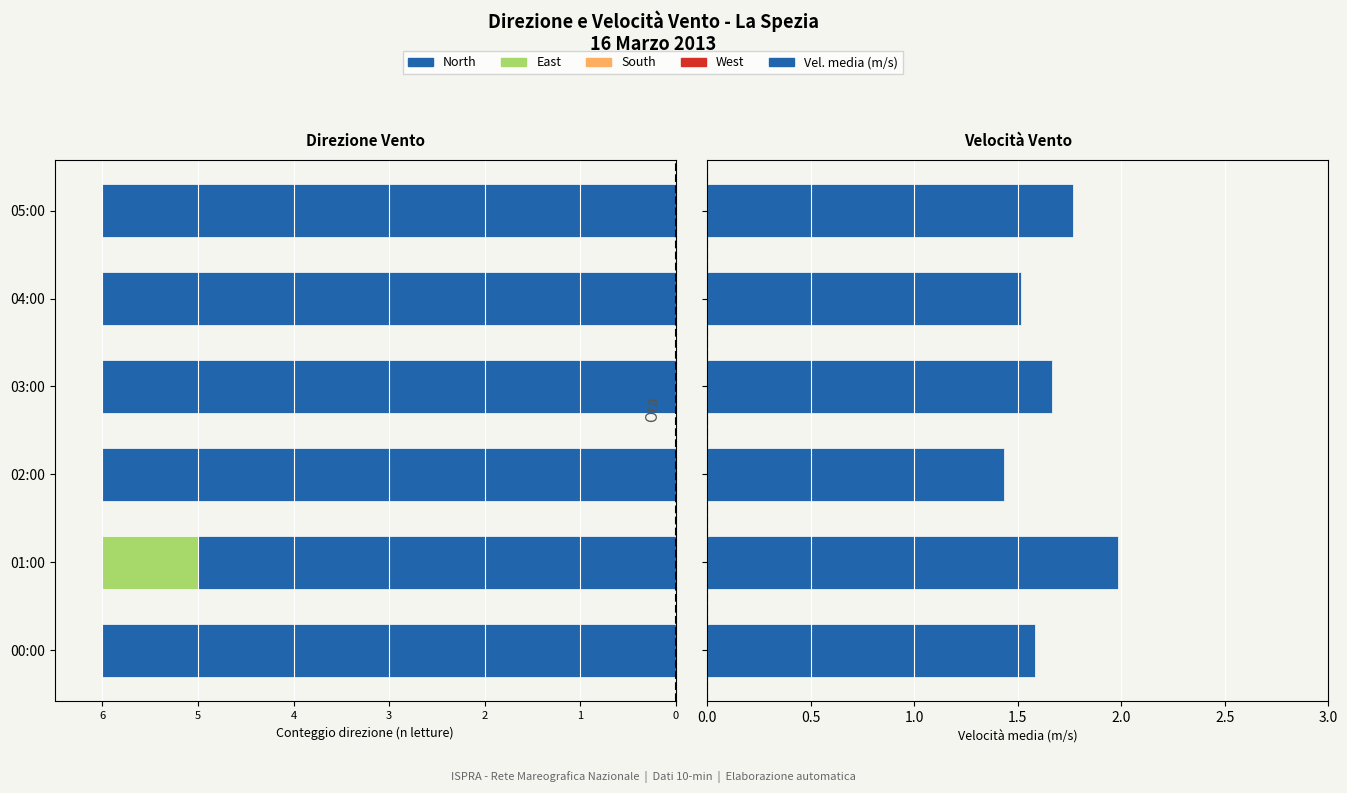

Which series has the largest total across all categories?

Vel. media (m/s)